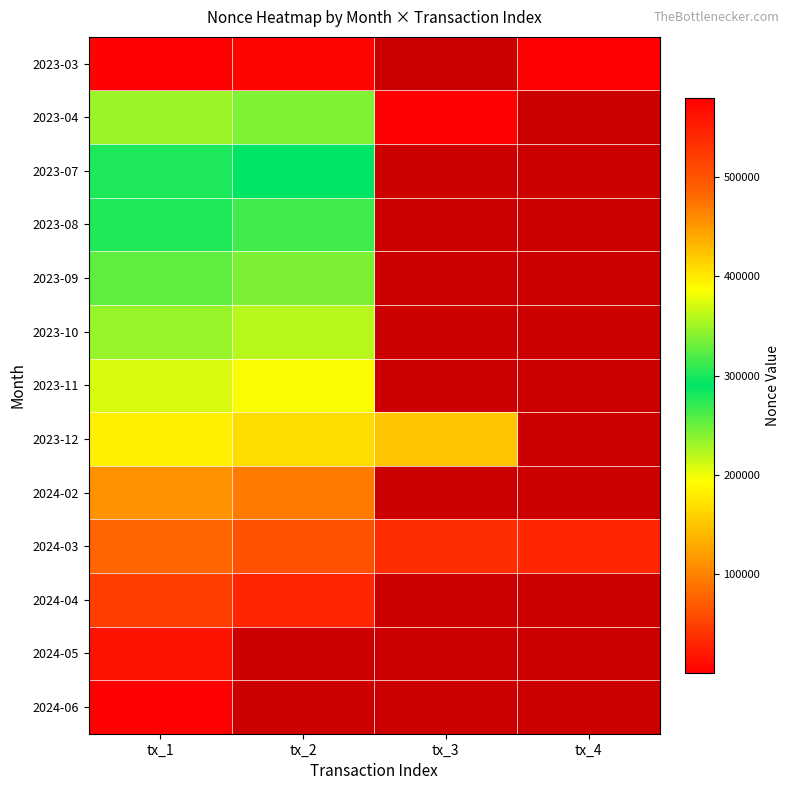

Which series has the widest spread of values?

2023-04